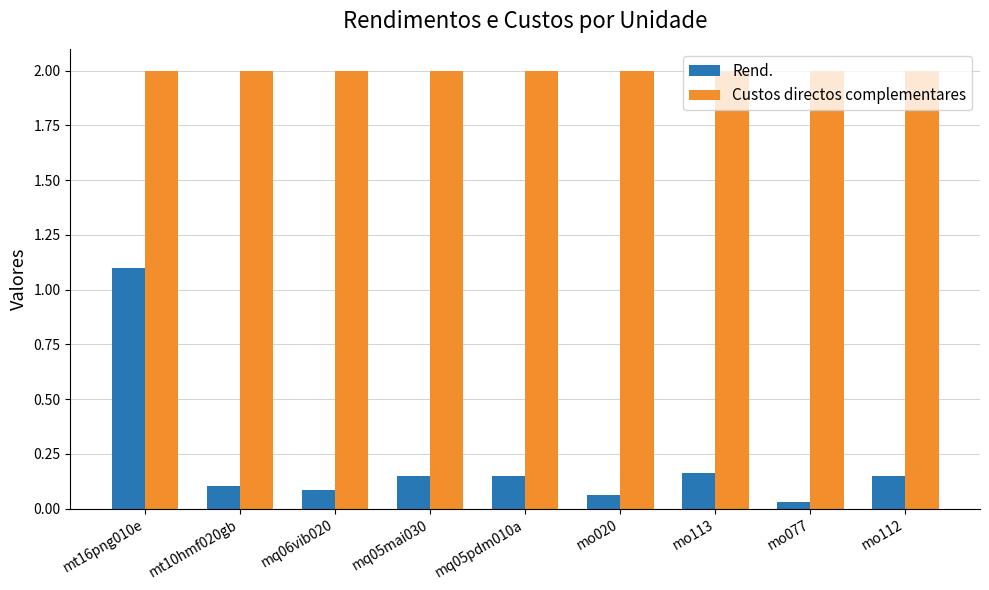

Between mo113 and mo077, which series saw the biggest shift?

Rend.